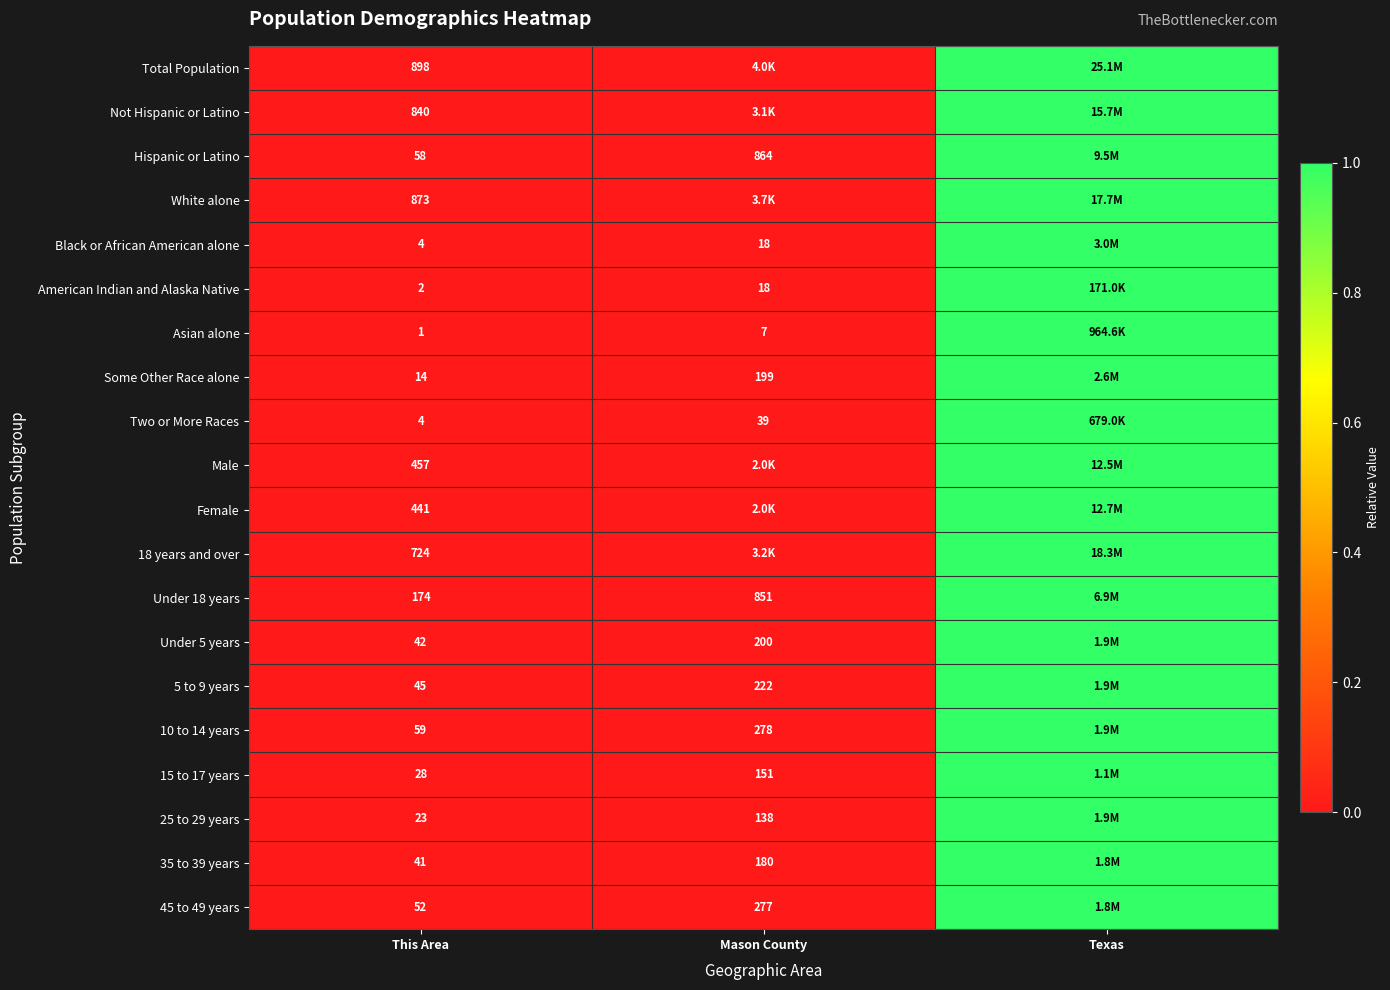

True or false: Male has a value of 1.6 at Texas.

False